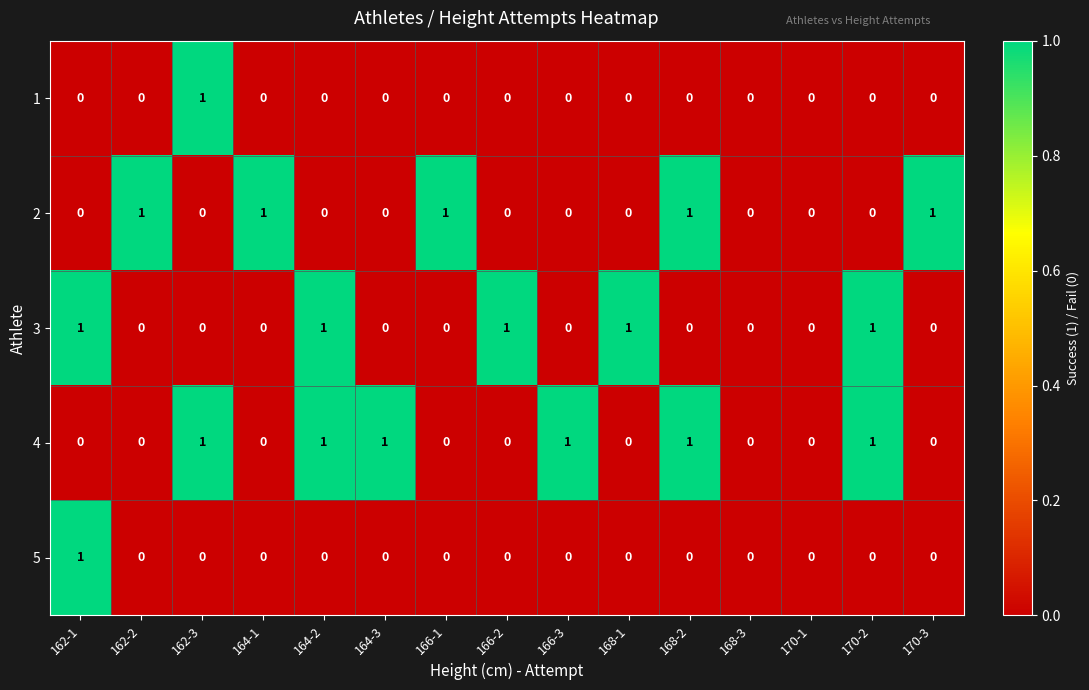

Is it true that 3 equals 1 at 170-2?

True